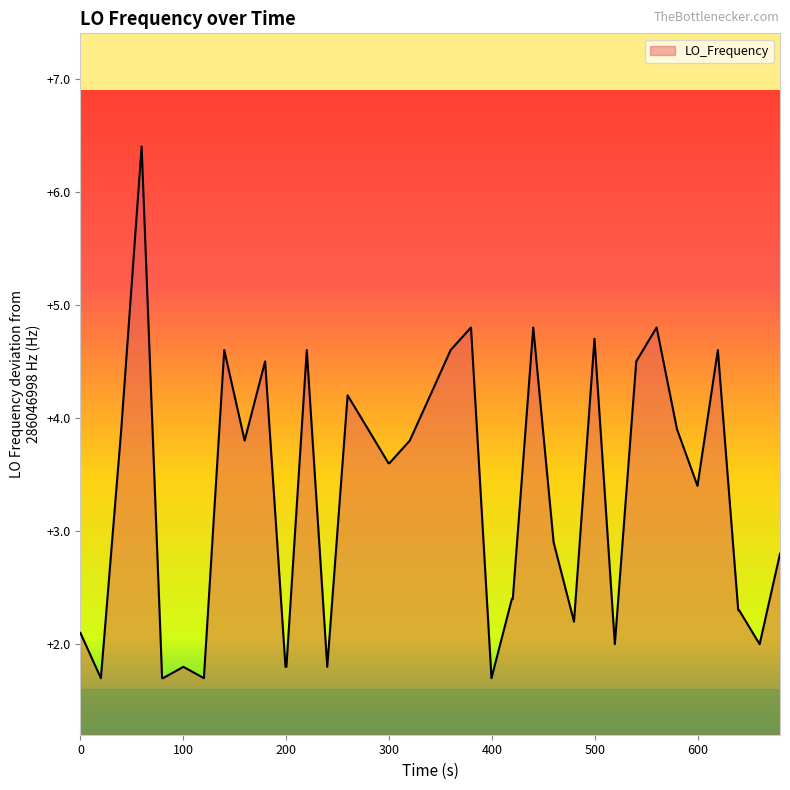

Reading left to right, what are all the values shown in this chart?

2.1	1.7	3.9	6.4	1.7	1.7	1.8	1.7	4.6	3.8	4.5	1.8	1.8	4.6	1.8	4.2	3.9	3.6	3.6	3.8	4.2	4.6	4.8	1.7	2.4	2.4	4.8	2.9	2.2	4.7	2.0	4.5	4.8	3.9	3.4	4.6	2.3	2.3	2.0	2.8